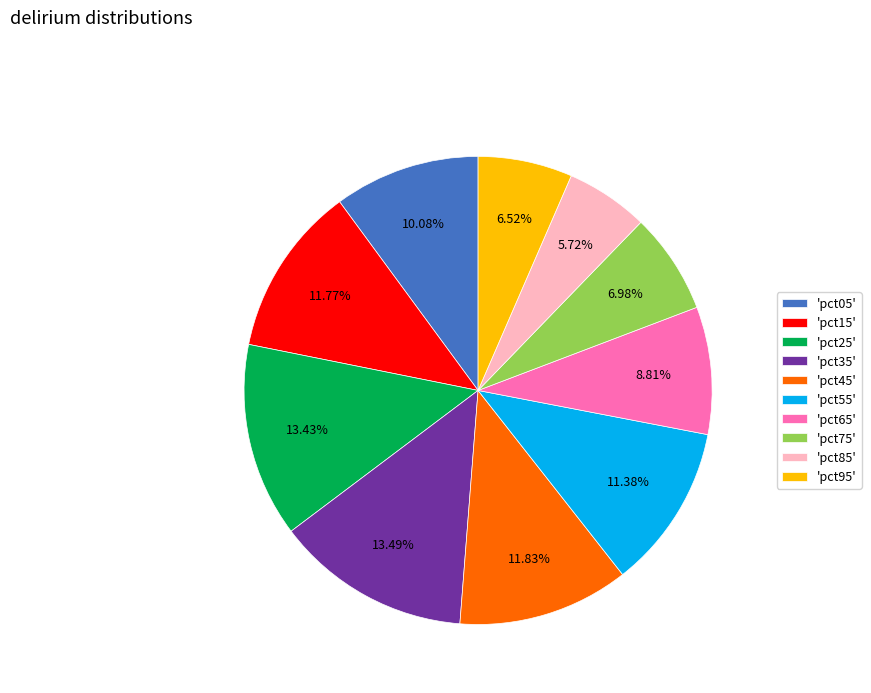

Does any single category account for the majority?

No